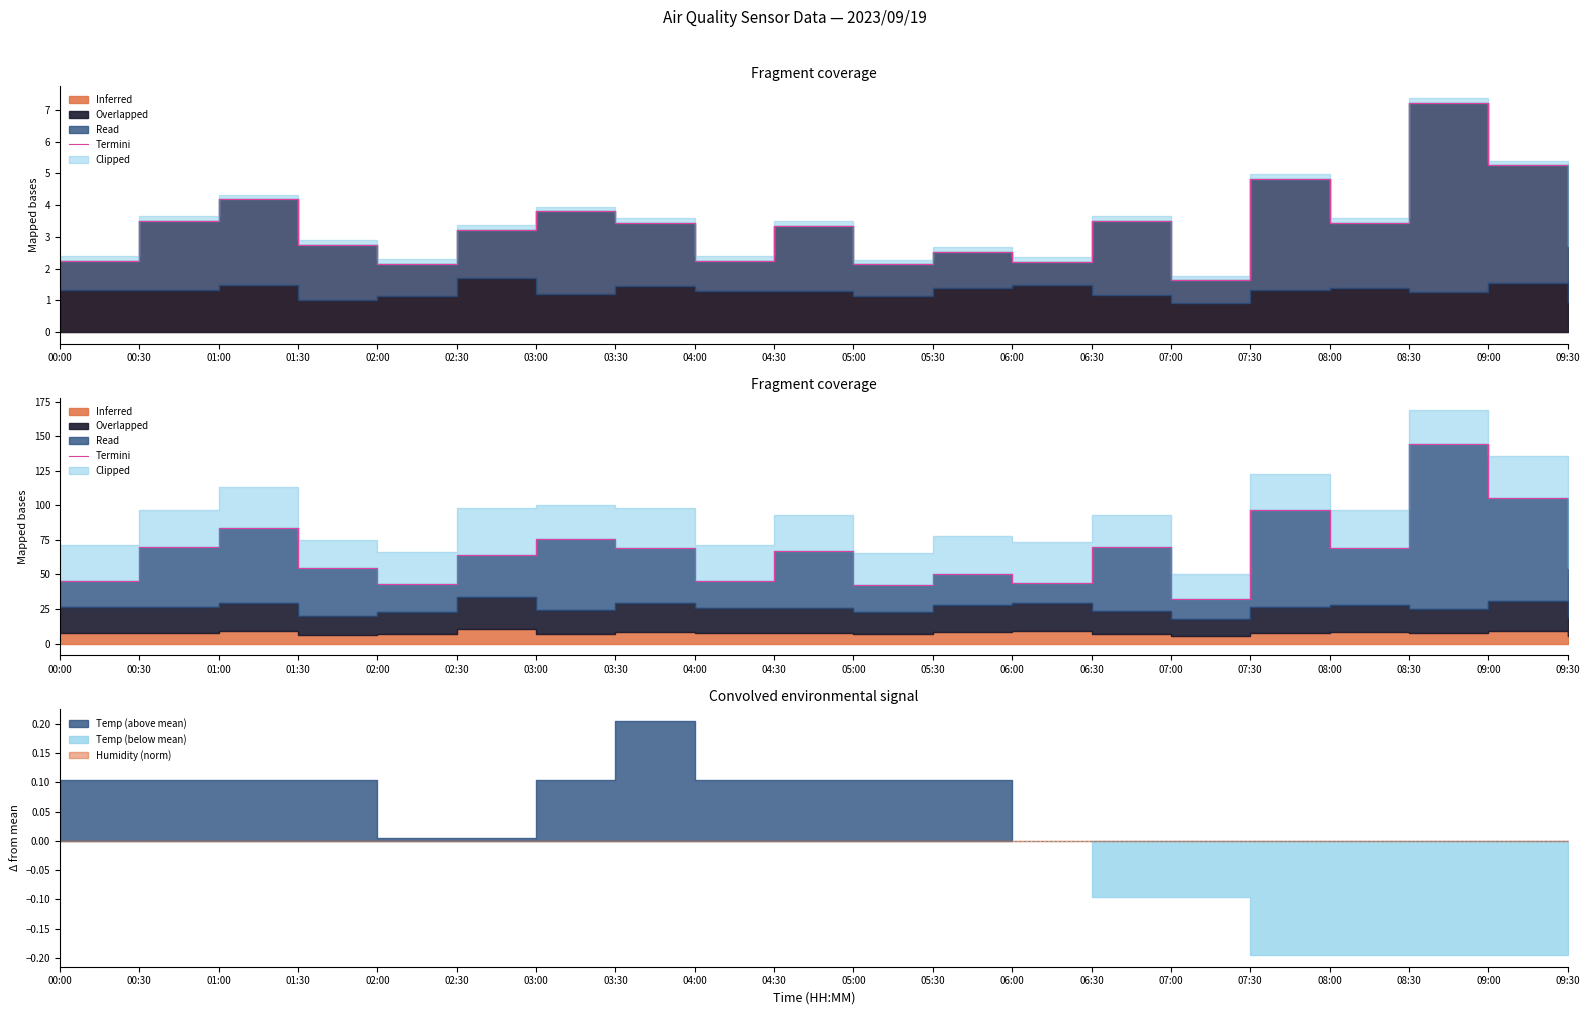

What is the sum of all values?

1327.0